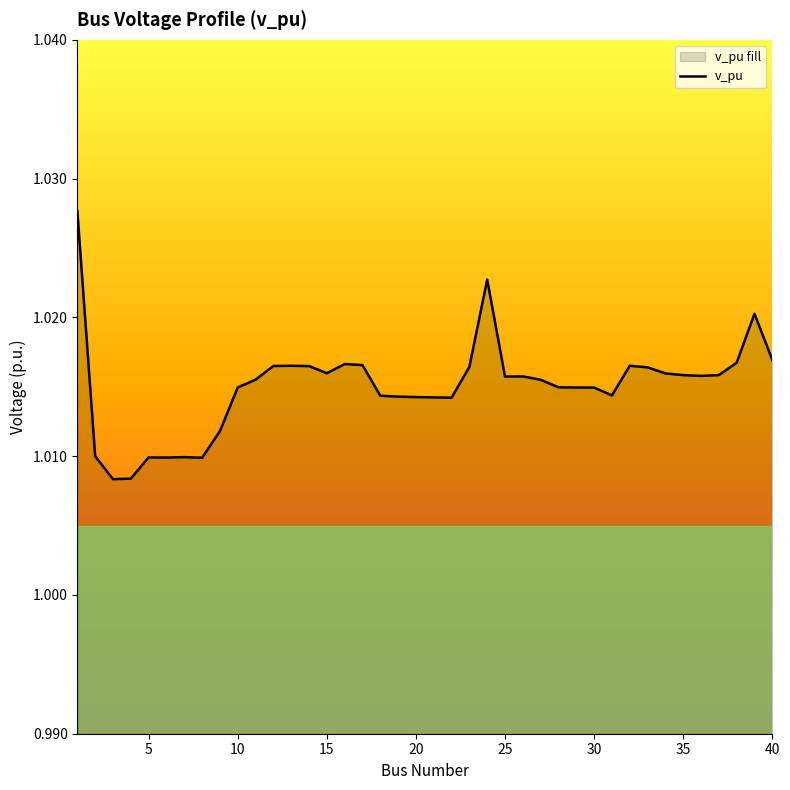

What is the ratio of the value at 11 to the value at 6?

1.0